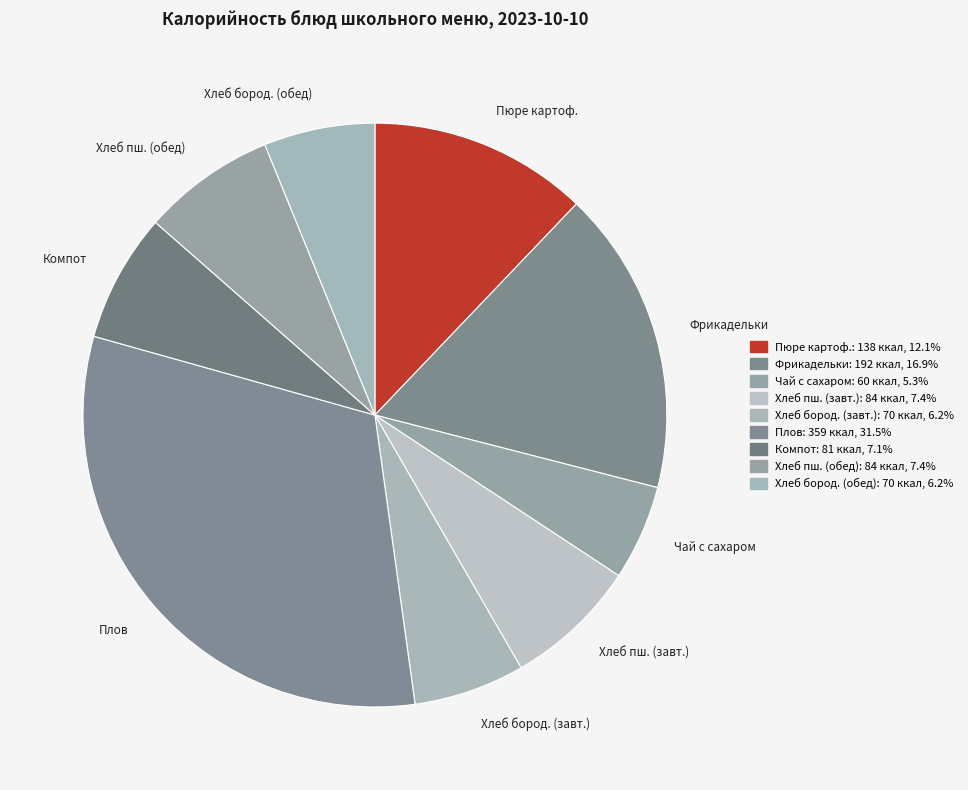

Count the number of slices in the pie.

9